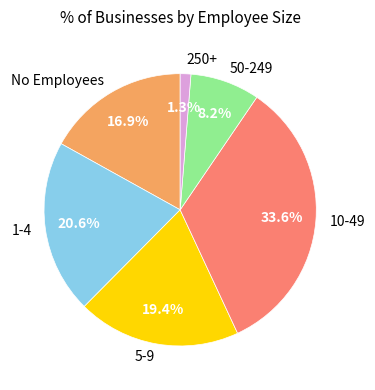

What percentage is the No Employees slice, to the nearest percent?

17%